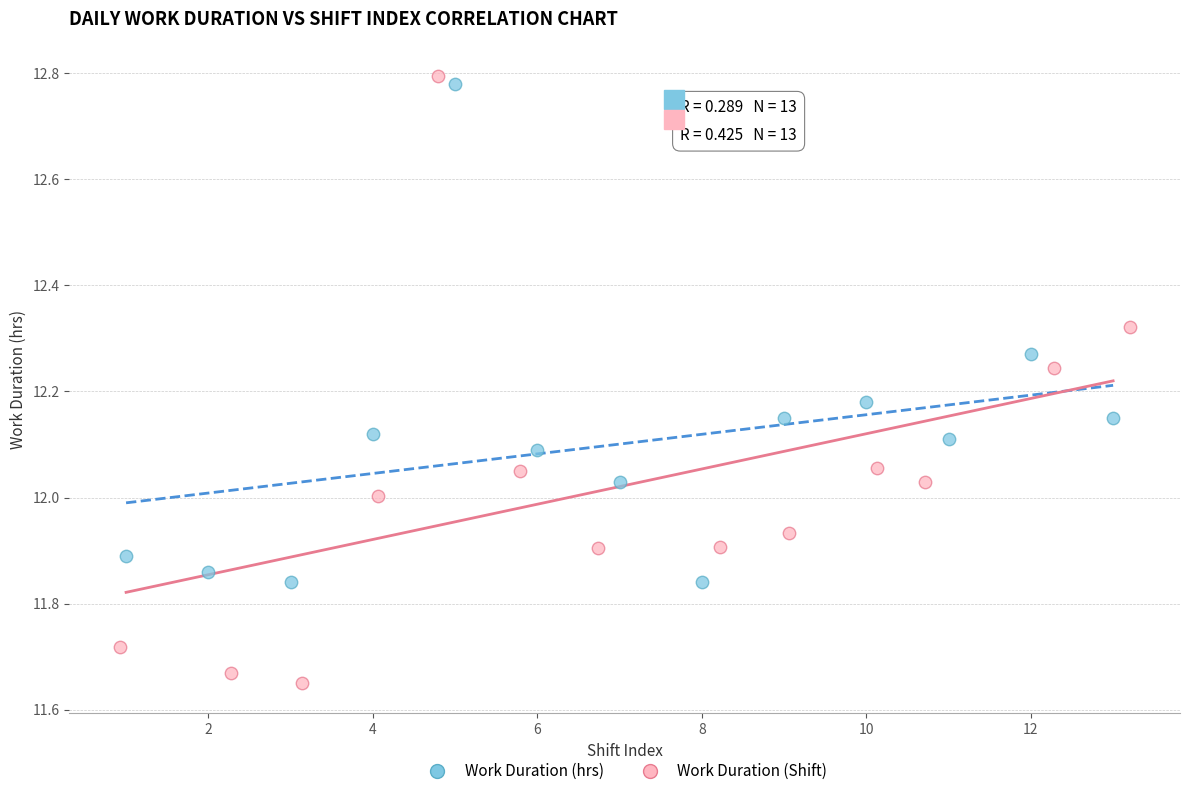

Which series reaches the minimum Y coordinate?

Work Duration (Shift)